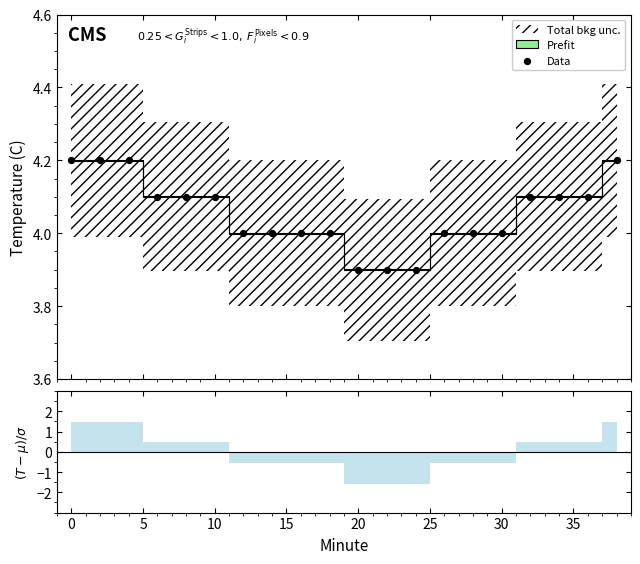

Approximately how many times larger is the value at 0 compared to 10?

1.0